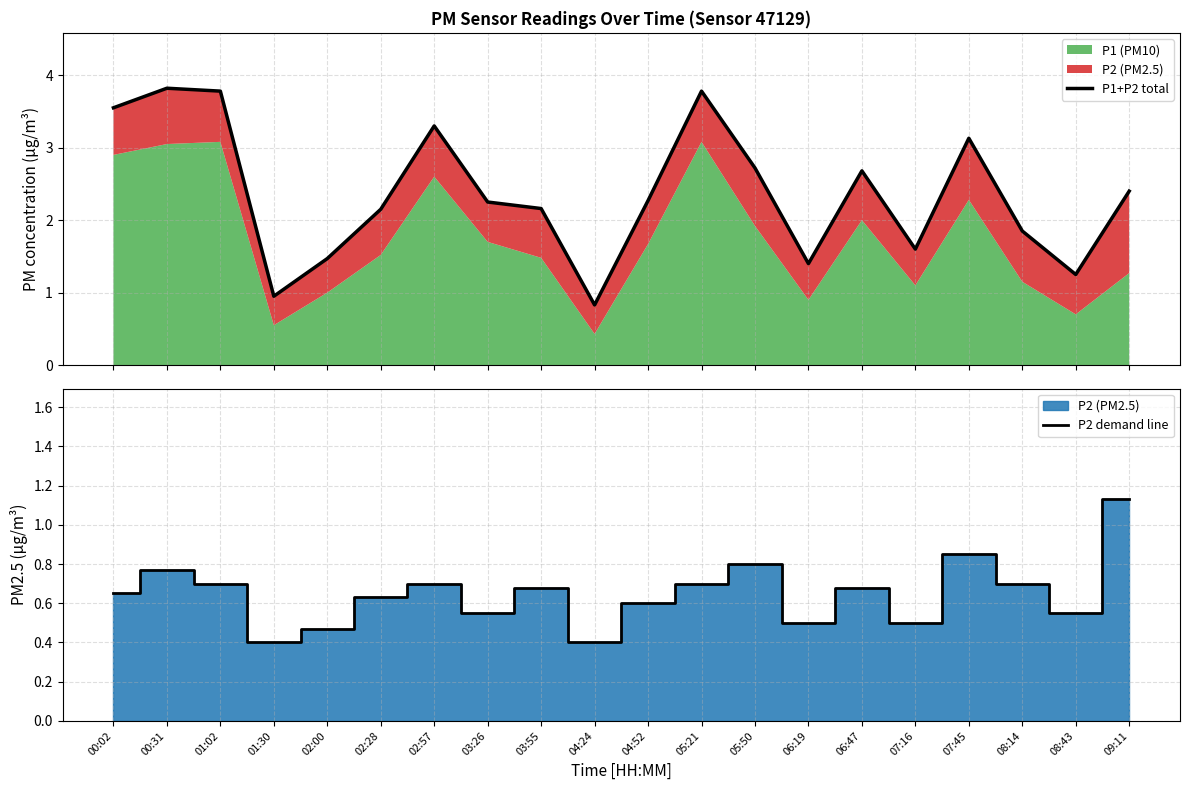

Which series has the largest total across all categories?

P1+P2 total